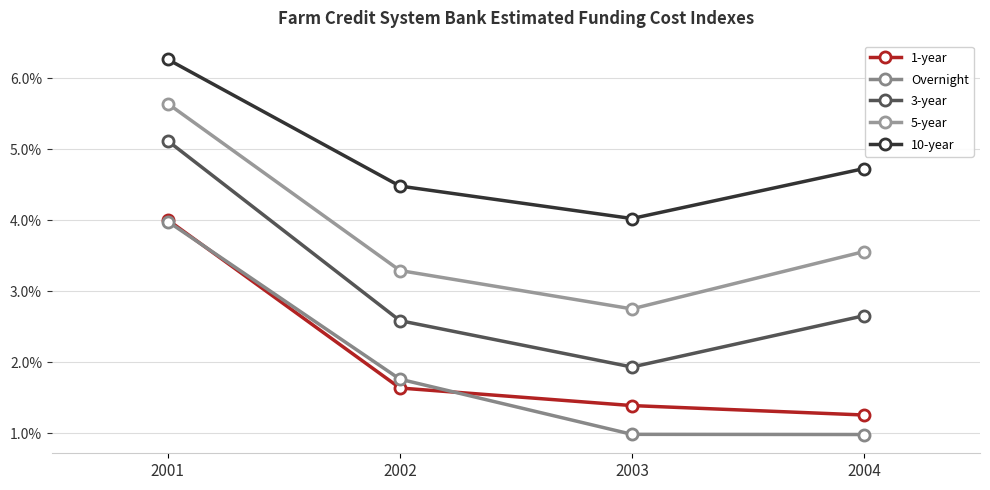

Is this an area chart (filled region under the line)?

No